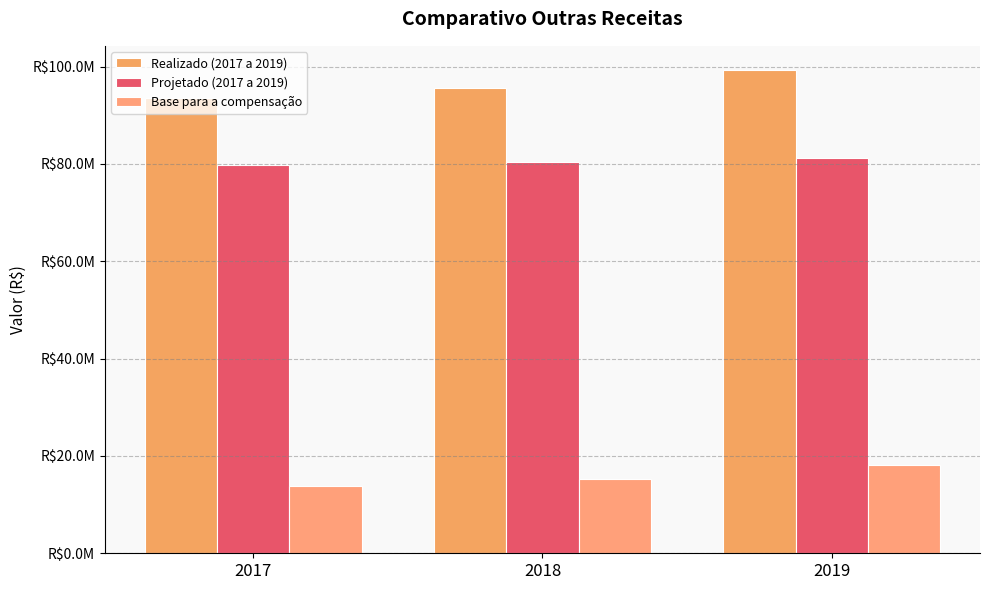

Reading left to right, what are all the values shown in this chart?

Realizado (2017 a 2019): 93443638.2	95658826.8	99288173.9
Projetado (2017 a 2019): 79715972.0	80421477.9	81183640.0
Base para a compensação: 13727666.2	15237348.9	18104533.9